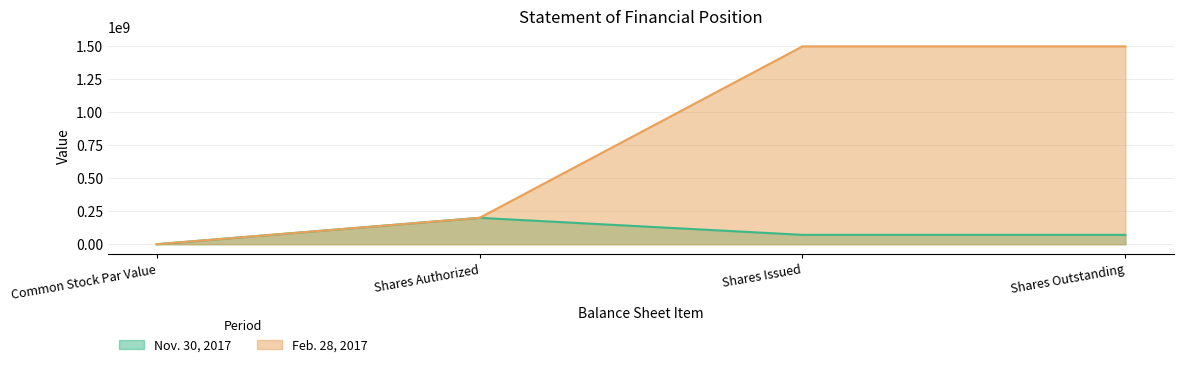

Is it true that Feb. 28, 2017 equals 200000000.0 at Shares Authorized?

True